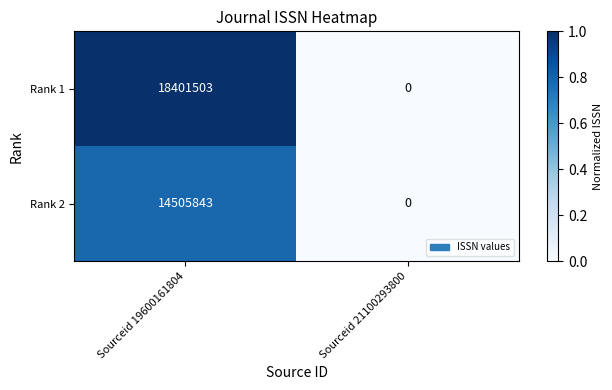

Read the Rank 2 value at Sourceid 19600161804, to the nearest 50.

14505850